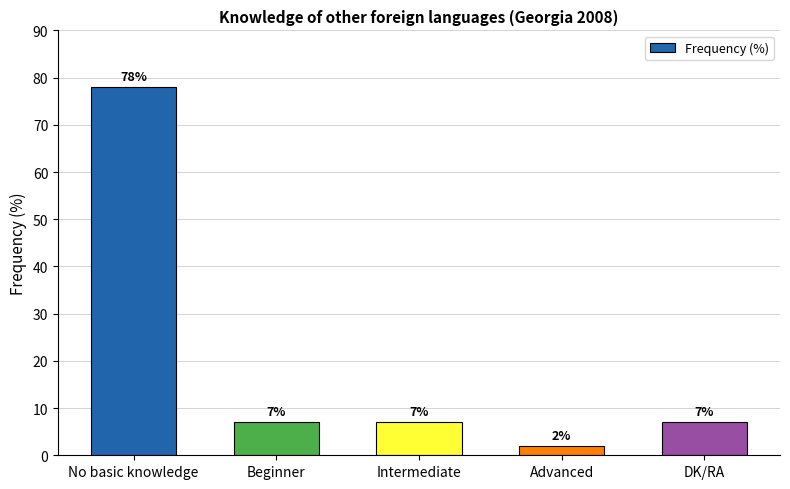

The value at No basic knowledge is 78. True or false?

True